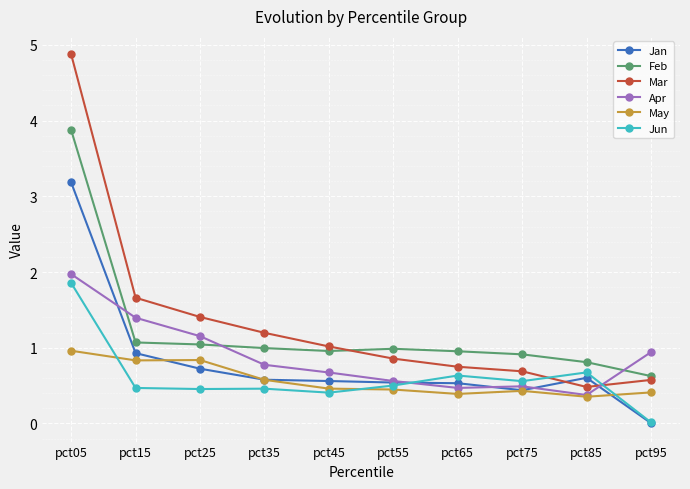

Rank the series by their maximum value, from lowest to highest.

May, Jun, Apr, Jan, Feb, Mar